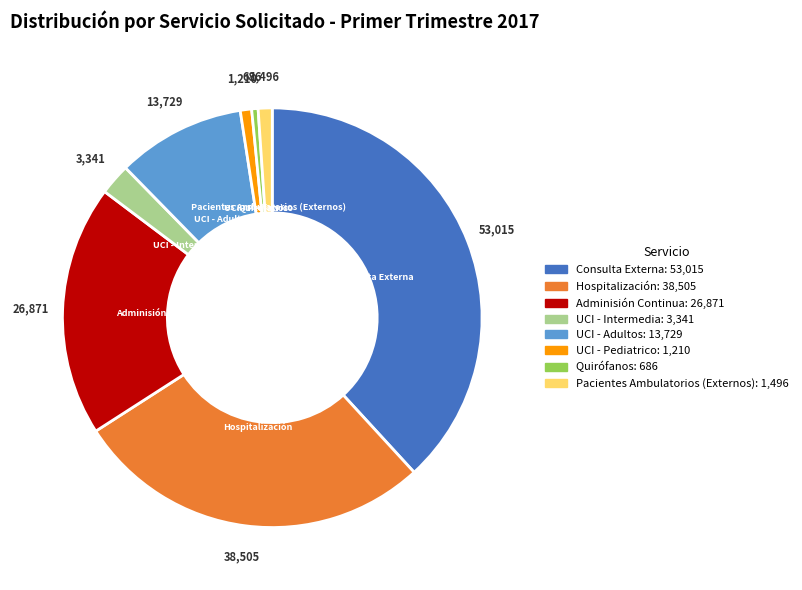

Is it true that UCI - Adultos is 24% of the pie?

False